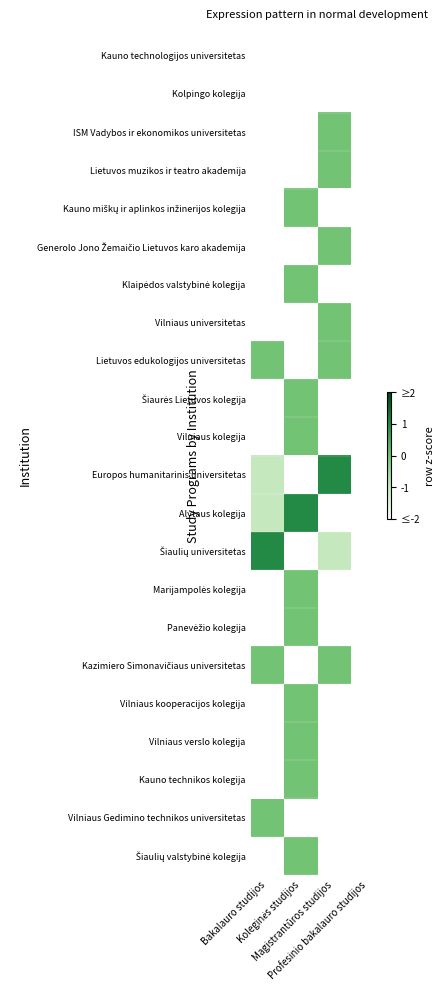

Which has a higher value, Koleginės studijos or Magistrantūros studijos?

Magistrantūros studijos